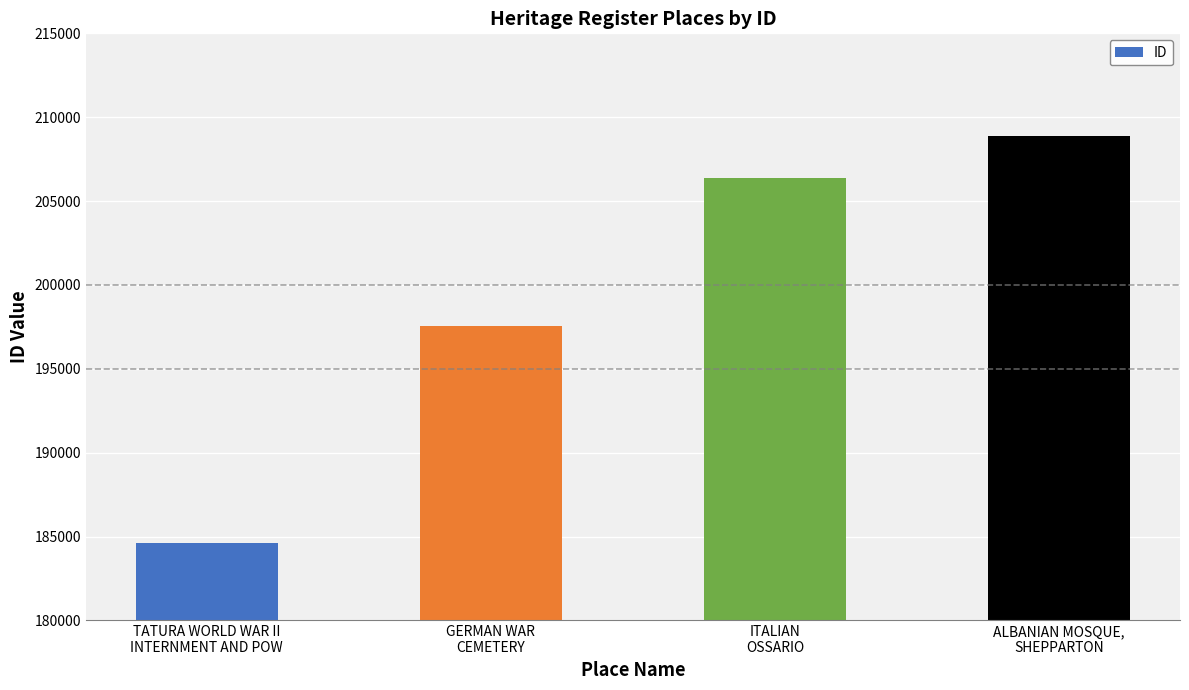

Where is the data nearest to the value 196746?

GERMAN WAR
CEMETERY